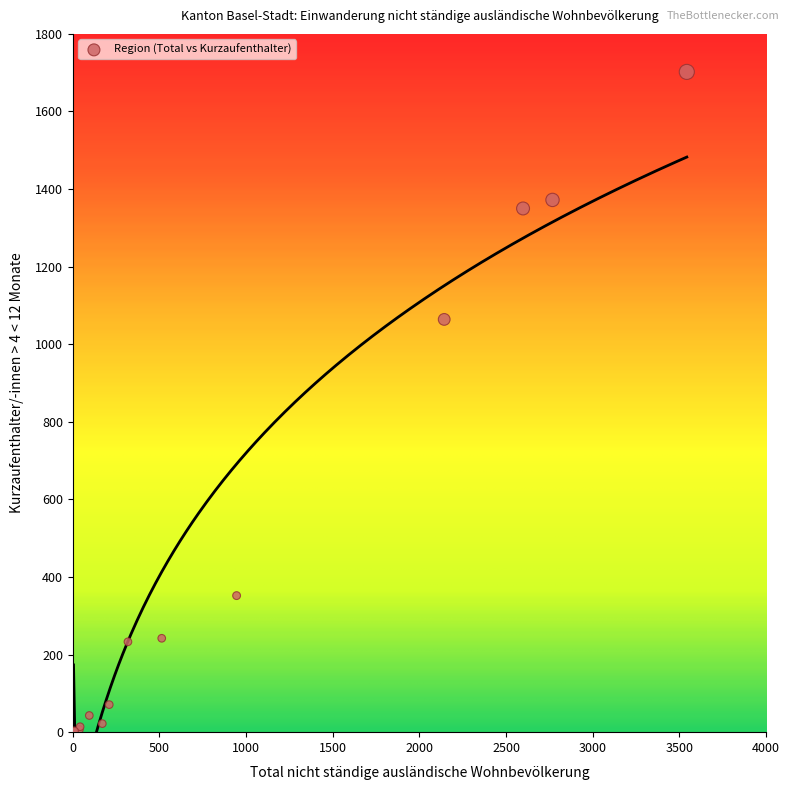

What Y value in the scatter plot is closest to 852?

1064